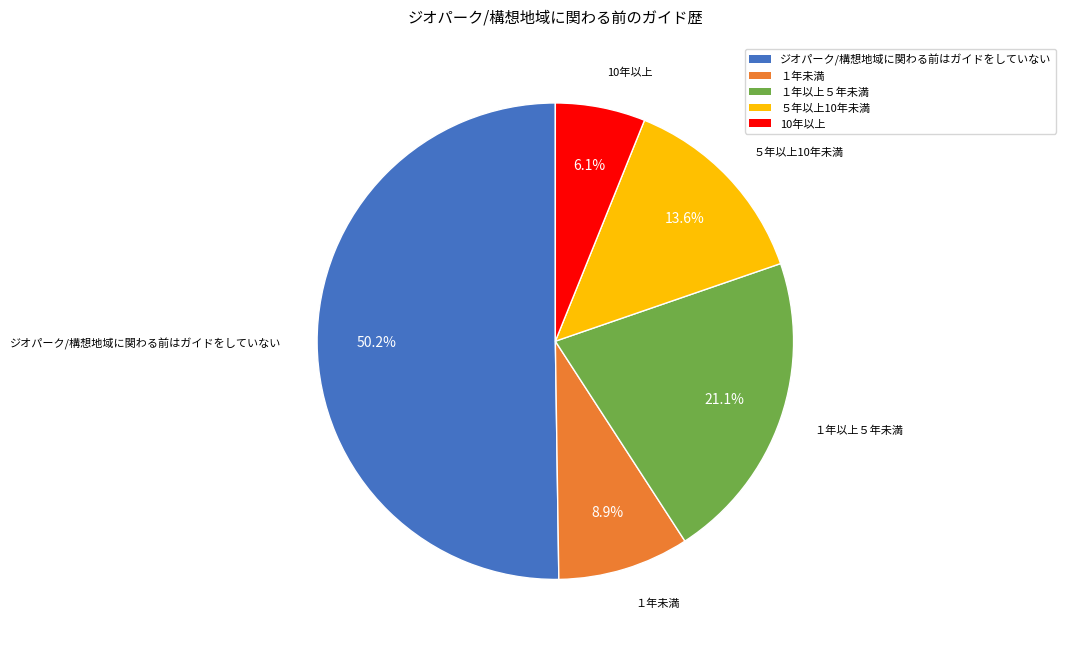

How many slices are in this pie chart?

5